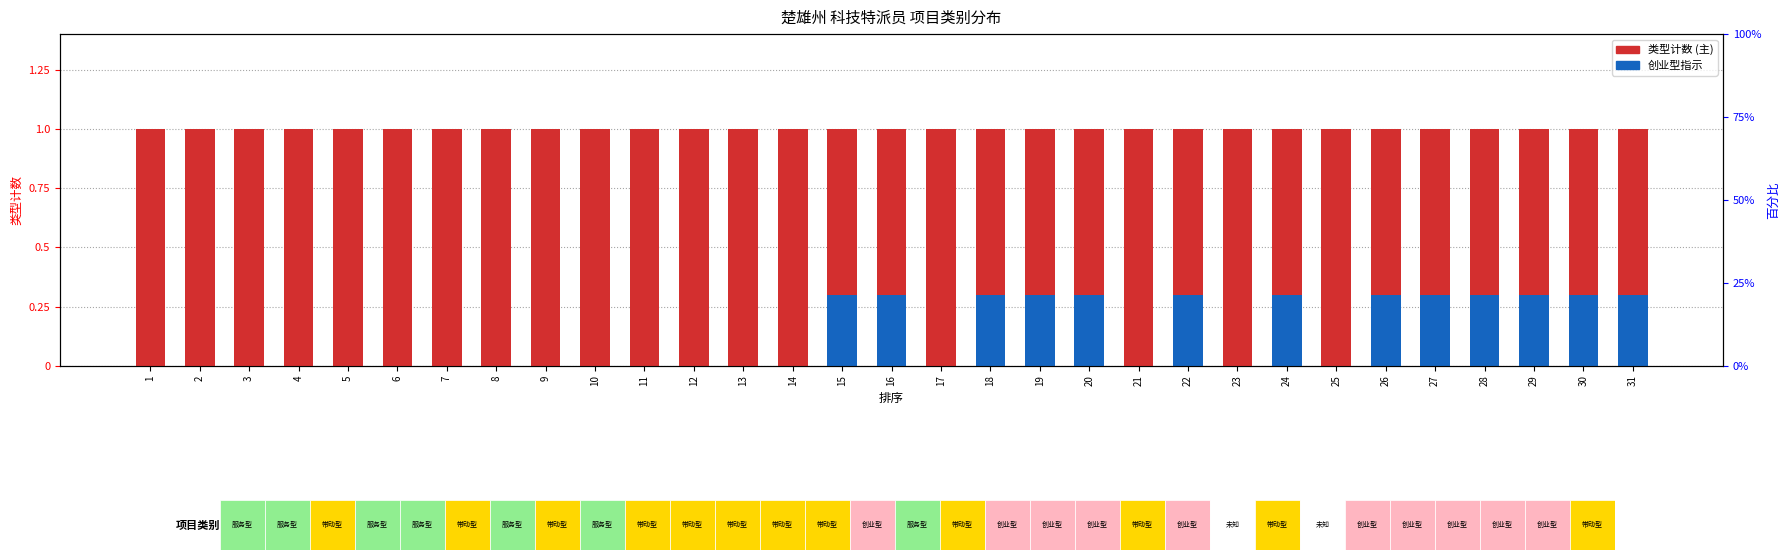

Where is 创业型 nearest to the value 0?

1